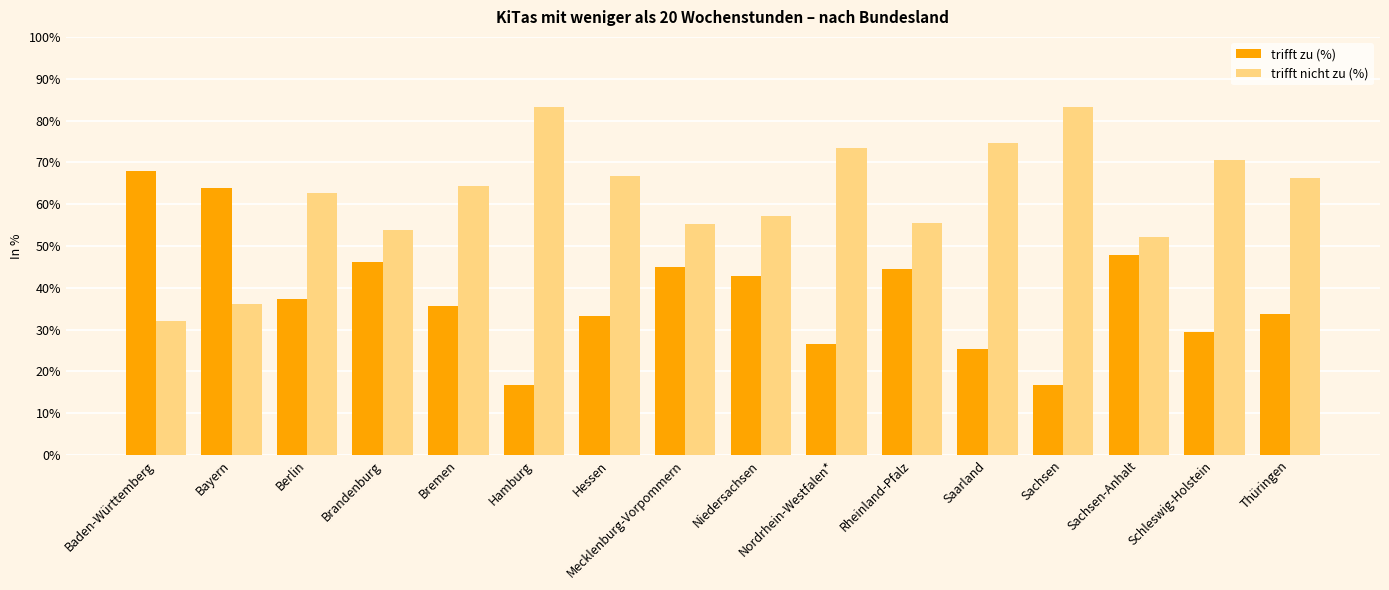

What is the difference between the highest and lowest values at Mecklenburg-Vorpommern?

10.3